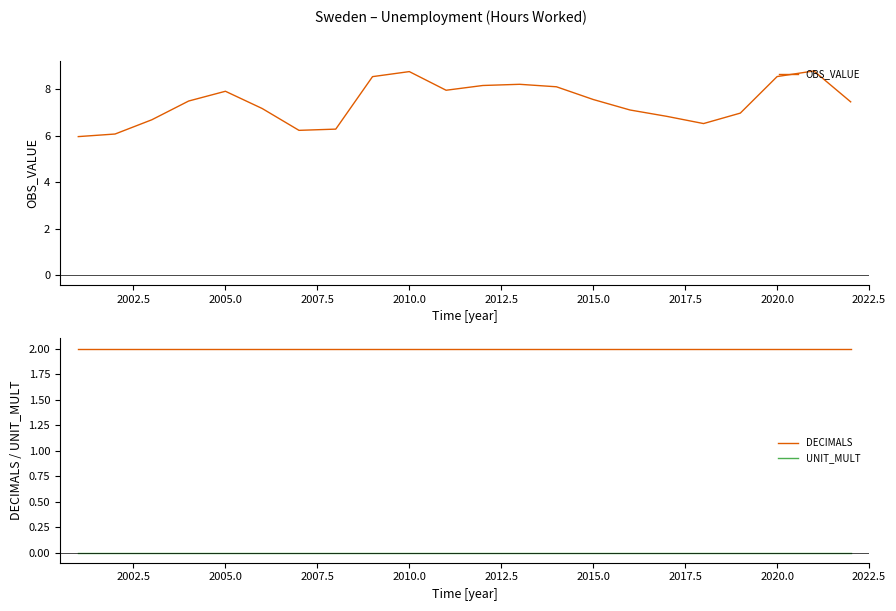

True or false: UNIT_MULT and OBS_VALUE intersect in this chart.

False